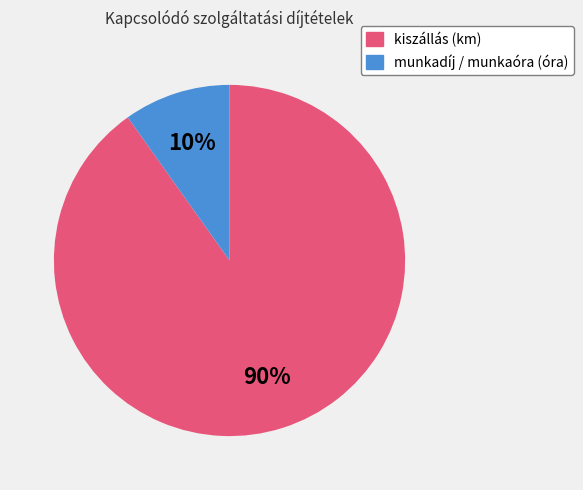

Is it true that kiszállás (km) is 99% of the pie?

False